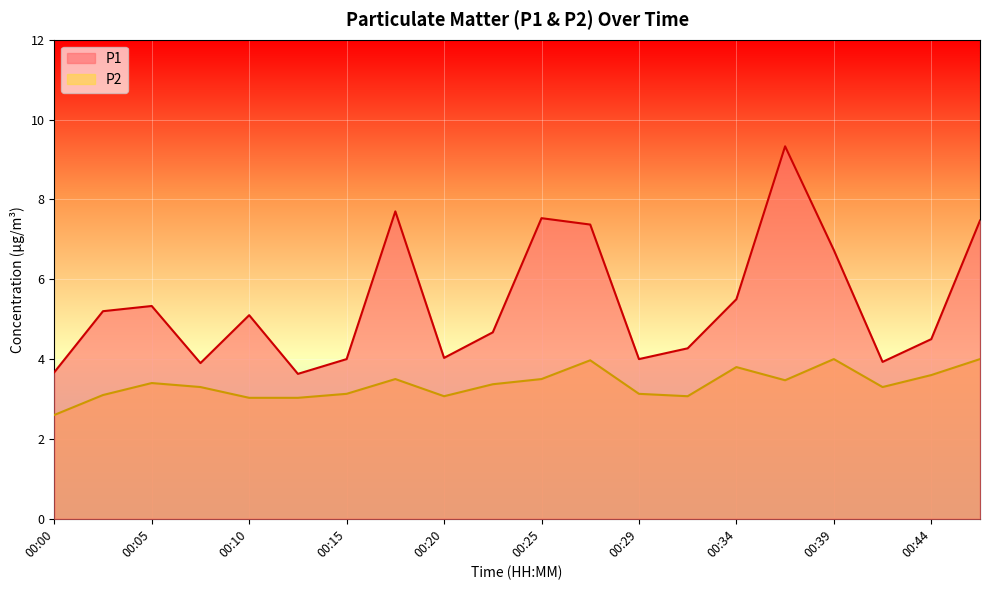

True or false: P1 and P2 intersect in this chart.

False